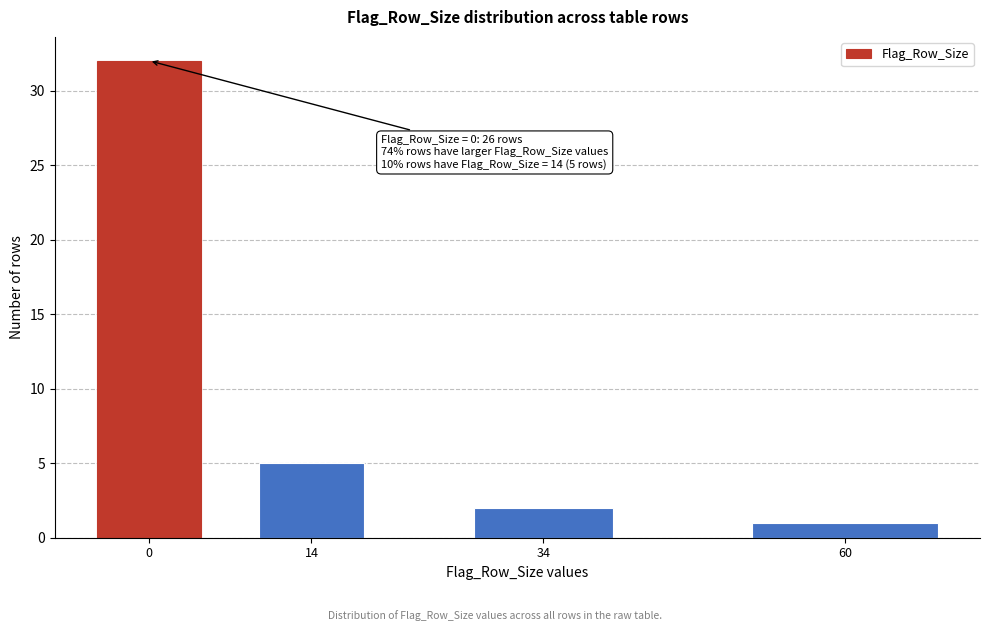

Reading left to right, transcribe all the data shown in this chart.

32	5	2	1